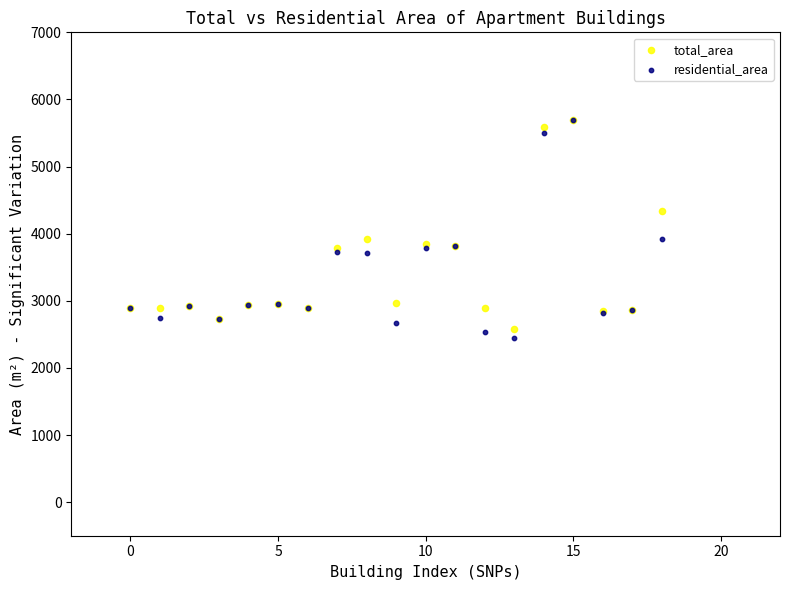

What are all the series names shown in the legend?

total_area, residential_area